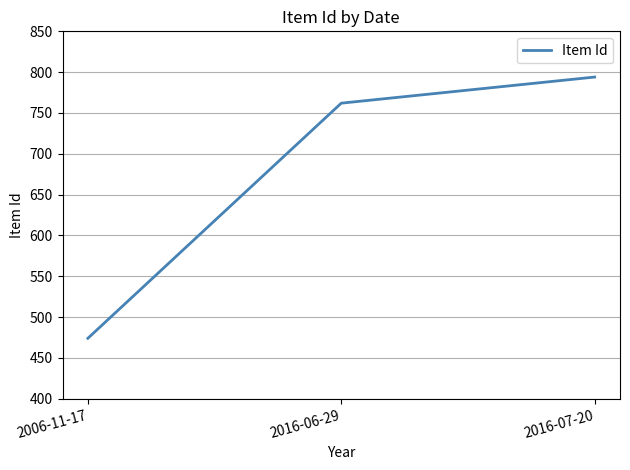

What is the difference between the maximum and minimum values?

320